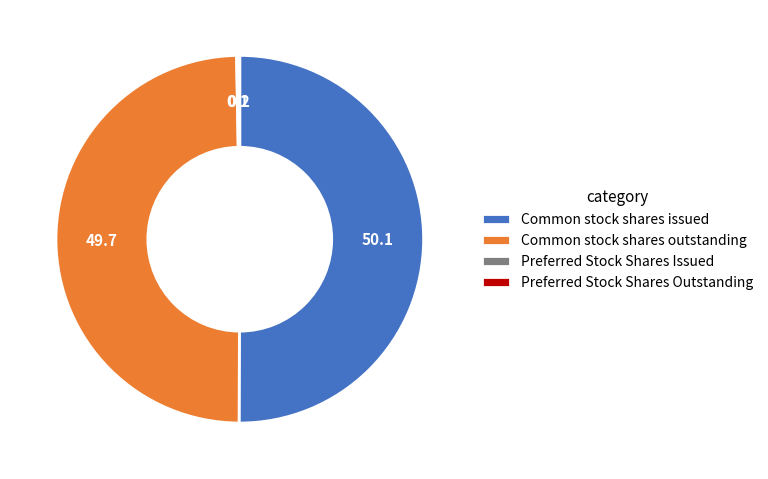

Which slice represents more than half of the pie?

Common stock shares issued